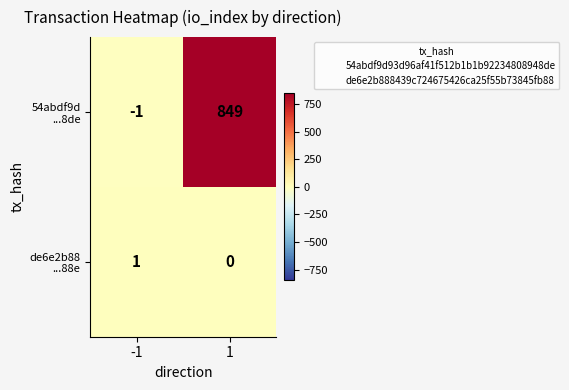

What is the spread (max minus min) of values at 1?

849